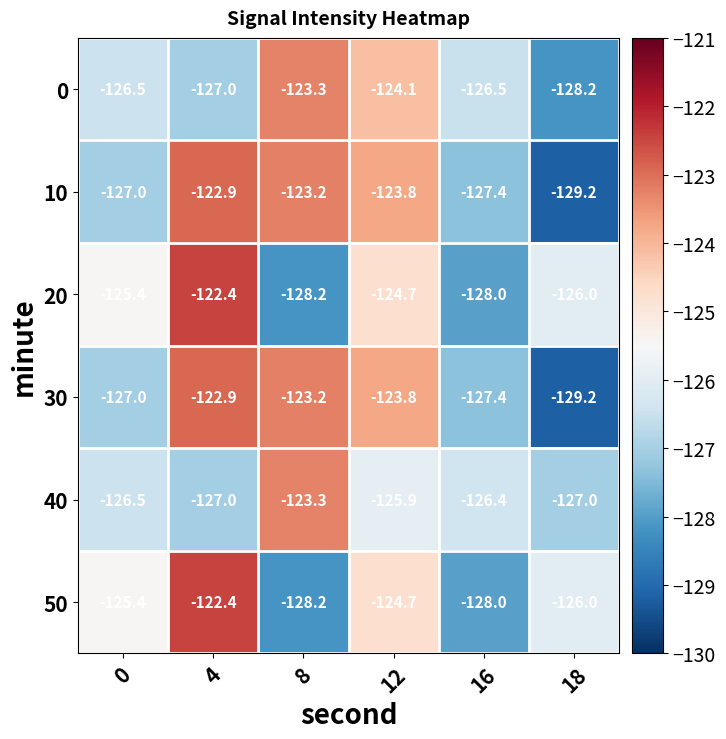

What is the smallest value displayed?

-129.2